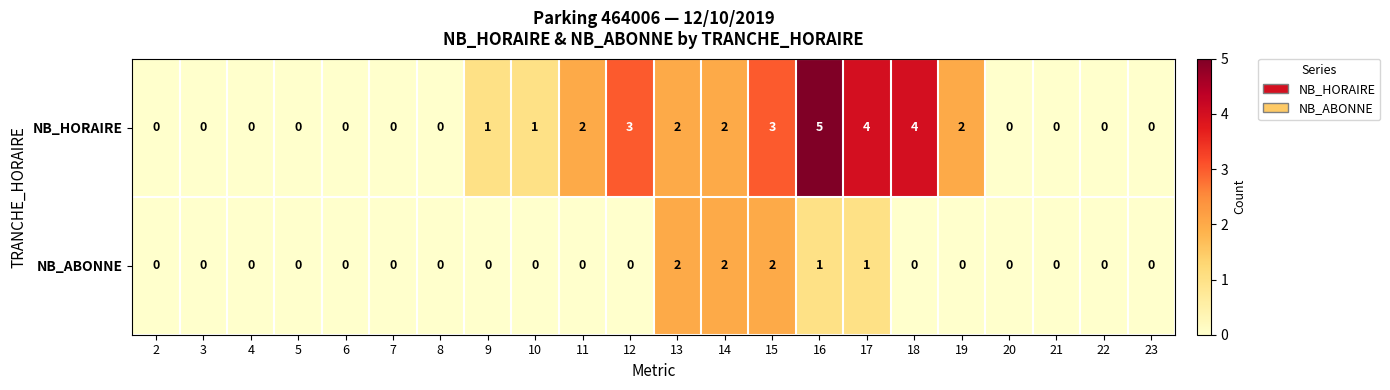

How many distinct data groups are displayed?

2